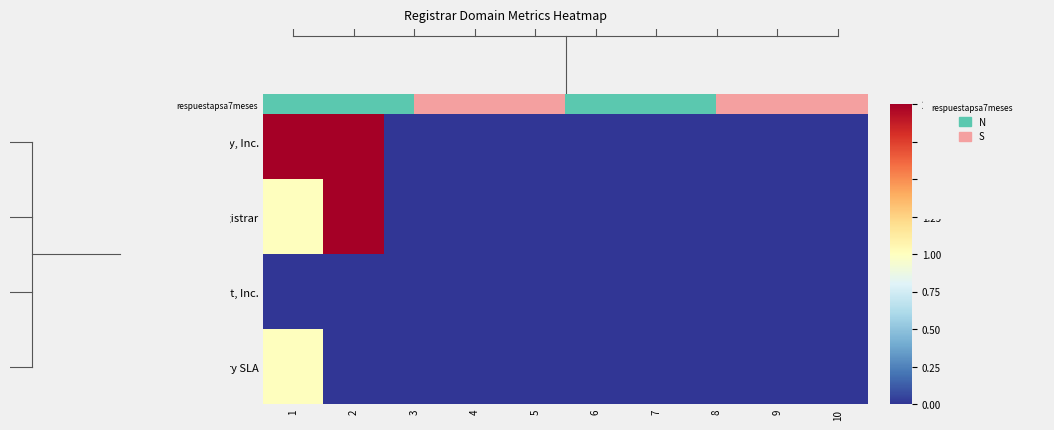

Which series has the widest spread of values?

GMO Registry, Inc.